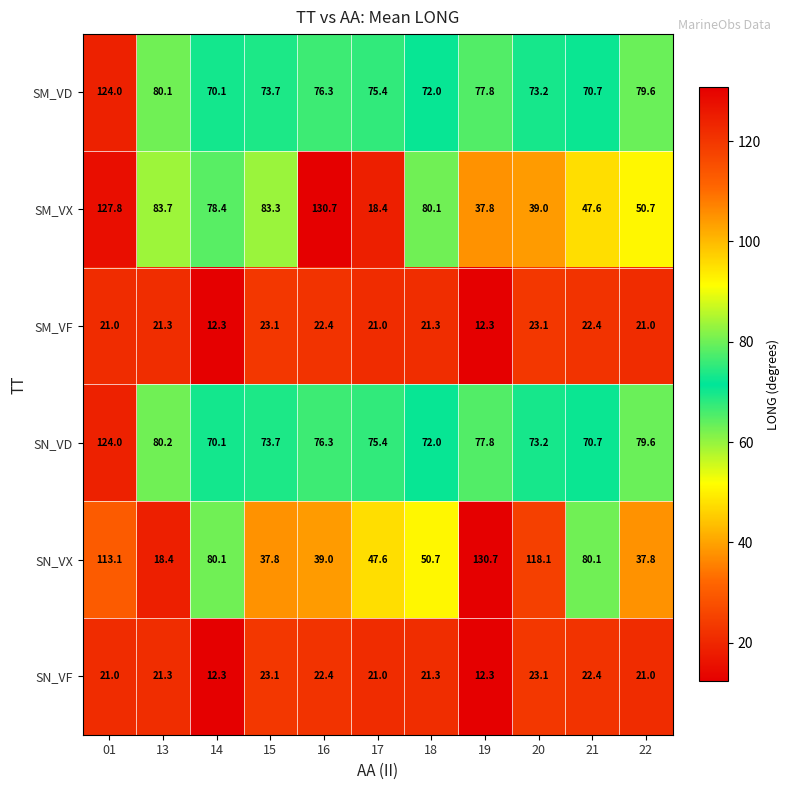

What is the difference between the maximum and second lowest values in the SM_VX series?

92.9